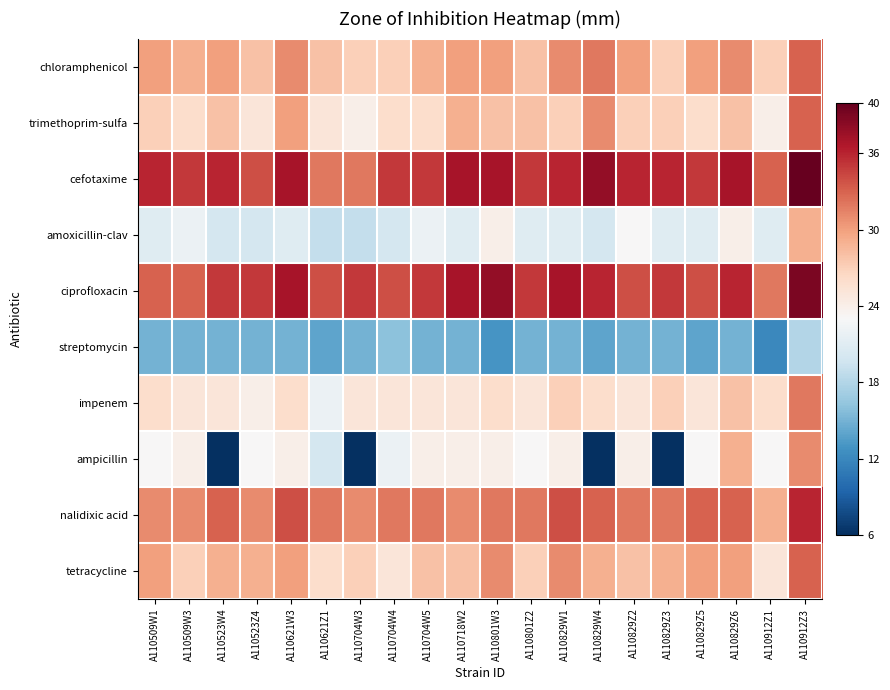

Which series has the largest total across all categories?

cefotaxime